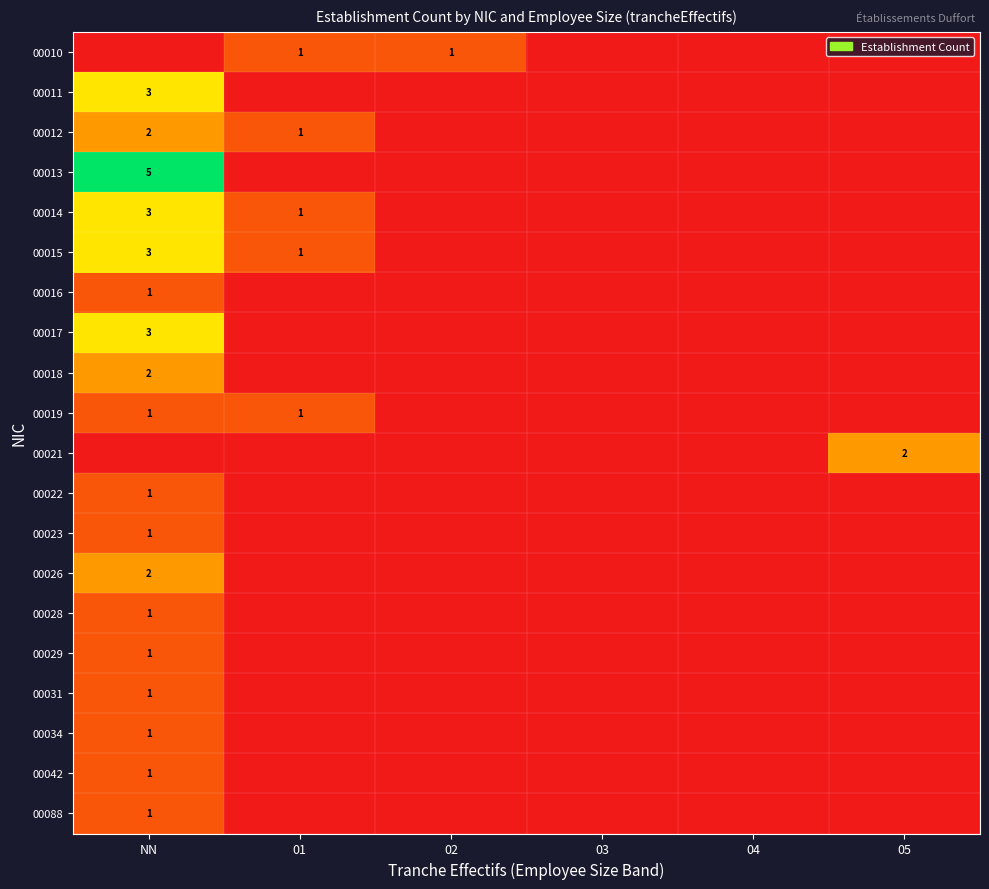

Is it true that 00012 equals 1 at 01?

True